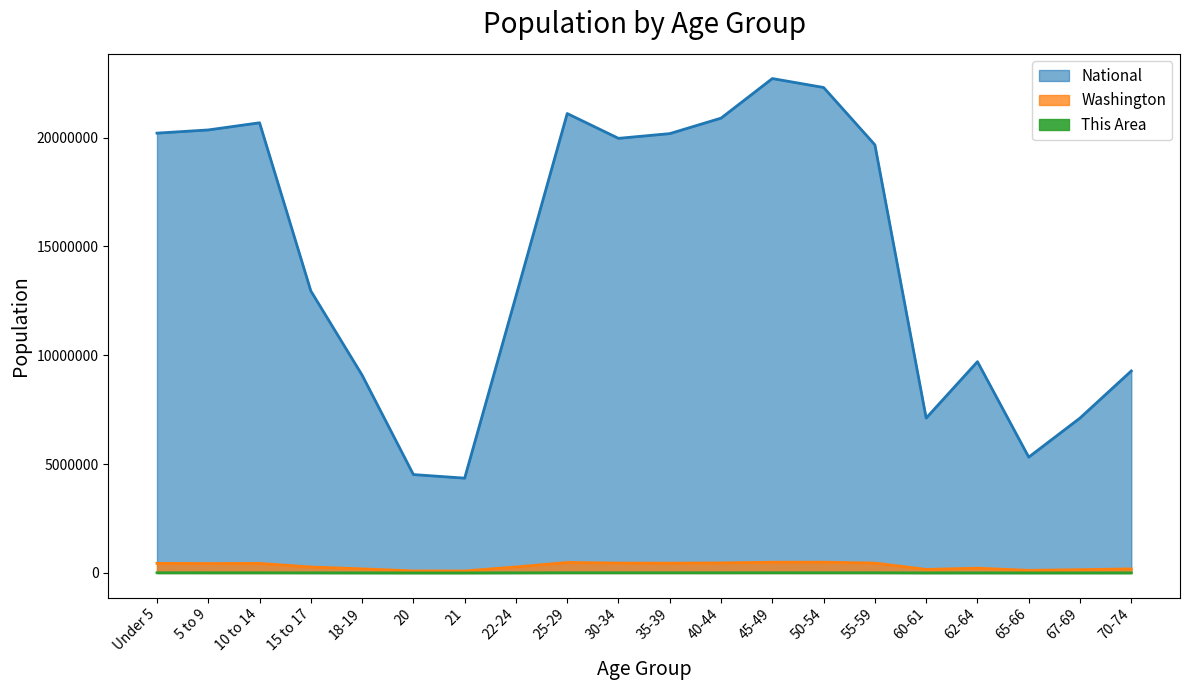

What is the sum of the This Area values at Under 5 and 55-59?

17010